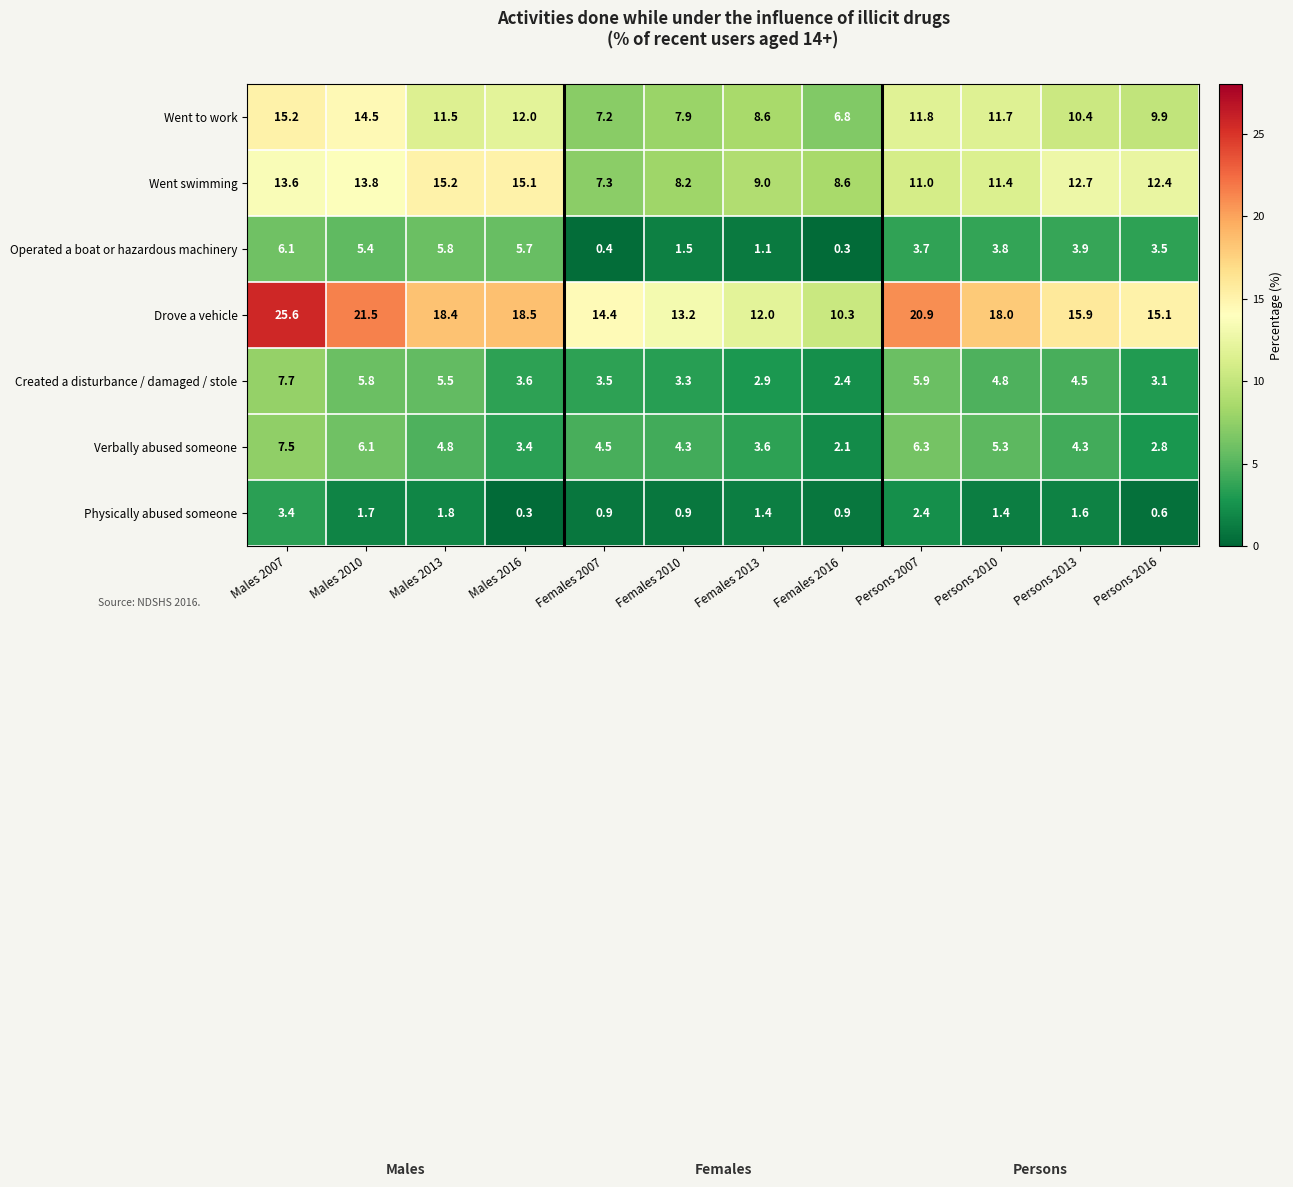

What is the sum of all Operated a boat or hazardous machinery values?

41.2